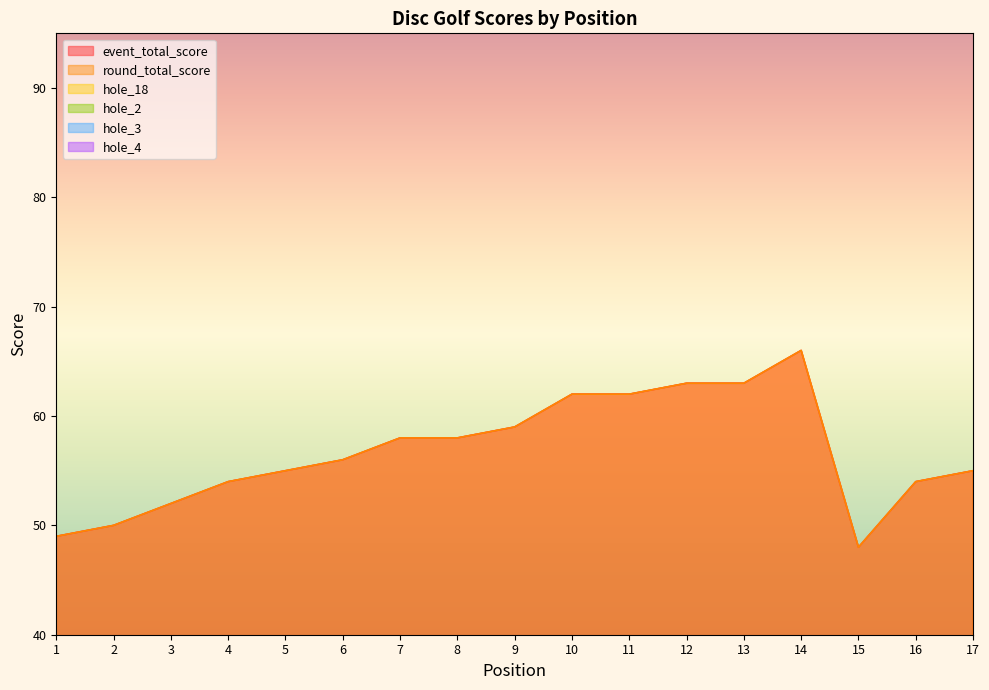

How many interior local peaks does the hole_3 series have?

4